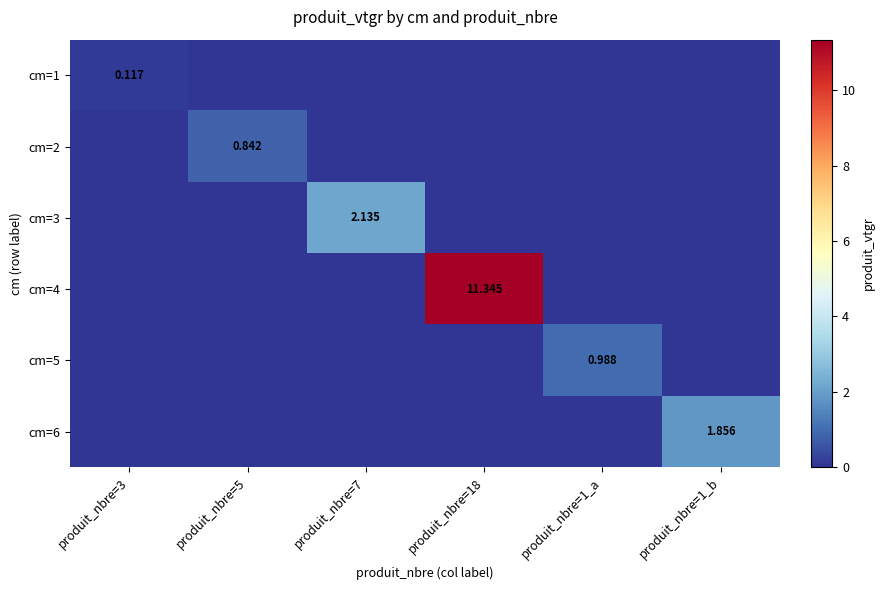

Rank the categories by cm=5 value from lowest to highest.

produit_nbre=3, produit_nbre=5, produit_nbre=7, produit_nbre=18, produit_nbre=1_b, produit_nbre=1_a